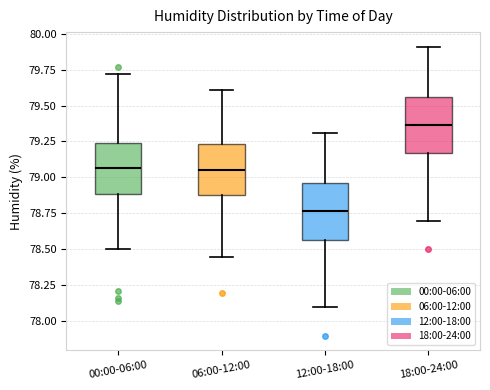

Reading left to right, transcribe this box plot: for each box, give where its median line is, the range the box spans, and where its two whiskers end, as read against the y-axis. The values are not printed on the chart, so give them approximately, as read against the axis.

00:00-06:00: median 79.05, box 78.90 to 79.25, whiskers 78.50 to 79.70
06:00-12:00: median 79.05, box 78.90 to 79.25, whiskers 78.45 to 79.60
12:00-18:00: median 78.75, box 78.55 to 78.95, whiskers 78.10 to 79.30
18:00-24:00: median 79.35, box 79.15 to 79.55, whiskers 78.70 to 79.90